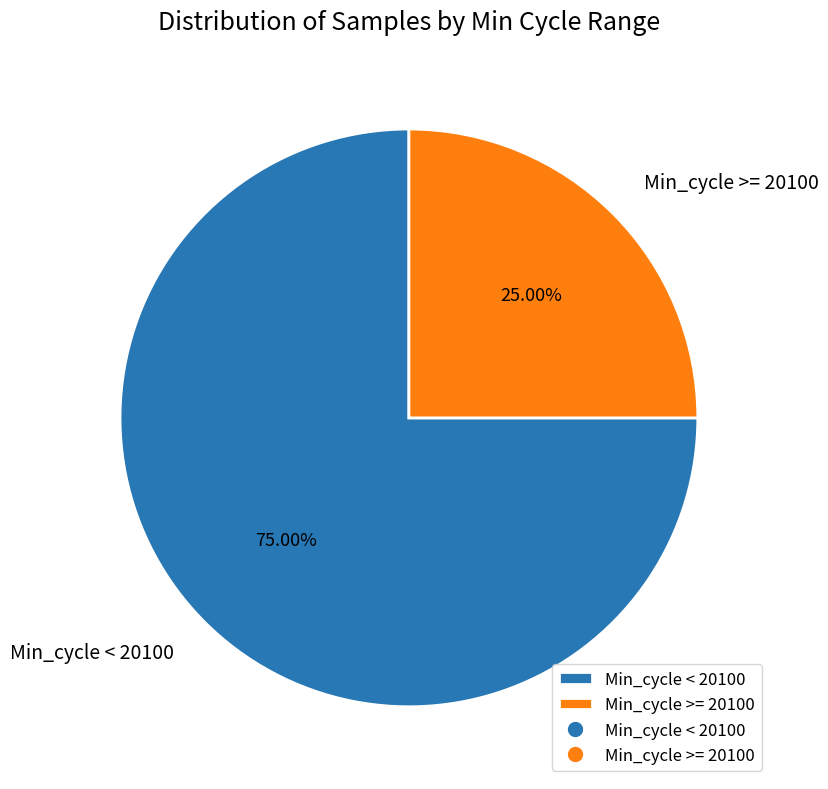

Is the sum of Min_cycle < 20100 and Min_cycle >= 20100 greater than half?

Yes